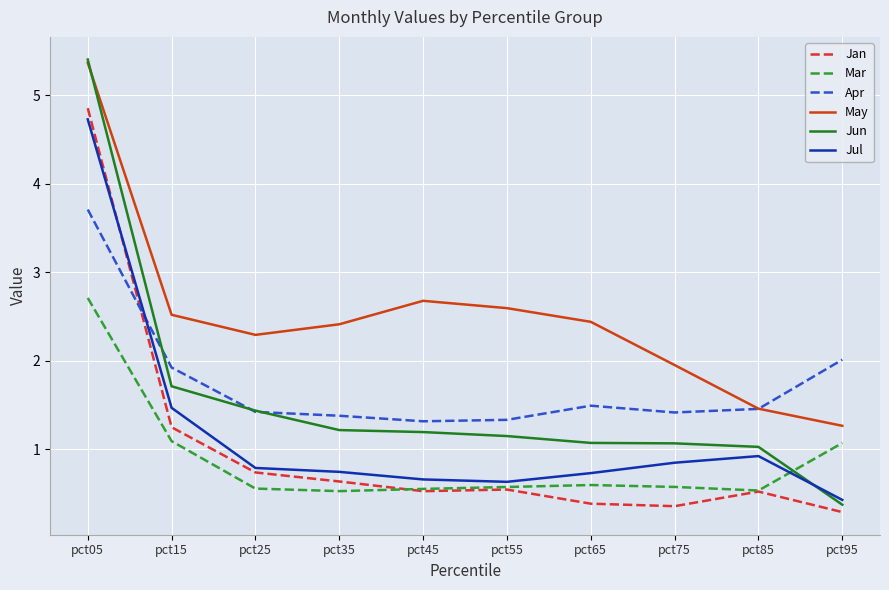

Which category has the highest value in the Apr series?

pct05